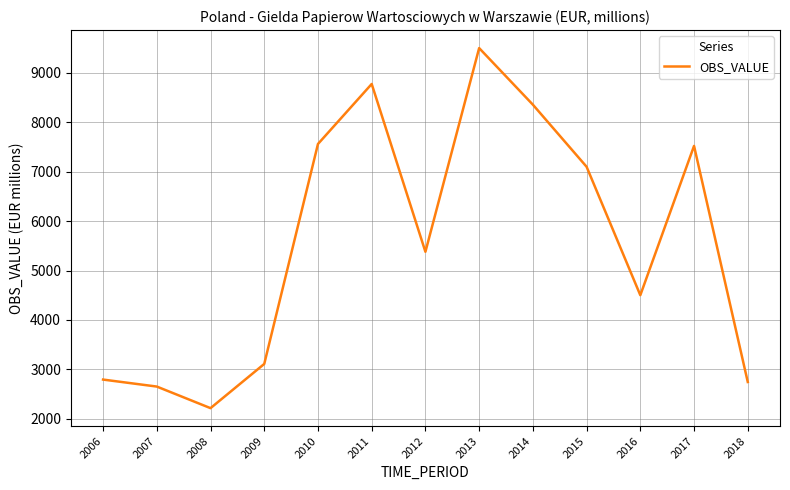

Is this an area chart (filled region under the line)?

No